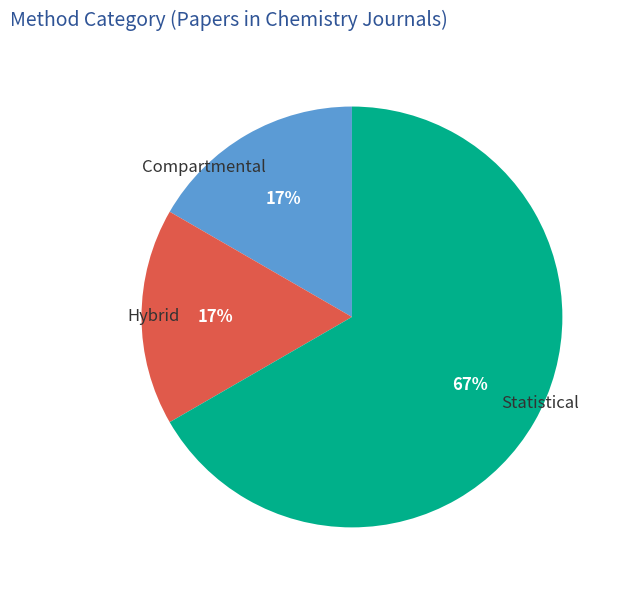

Which slice is the largest?

Statistical